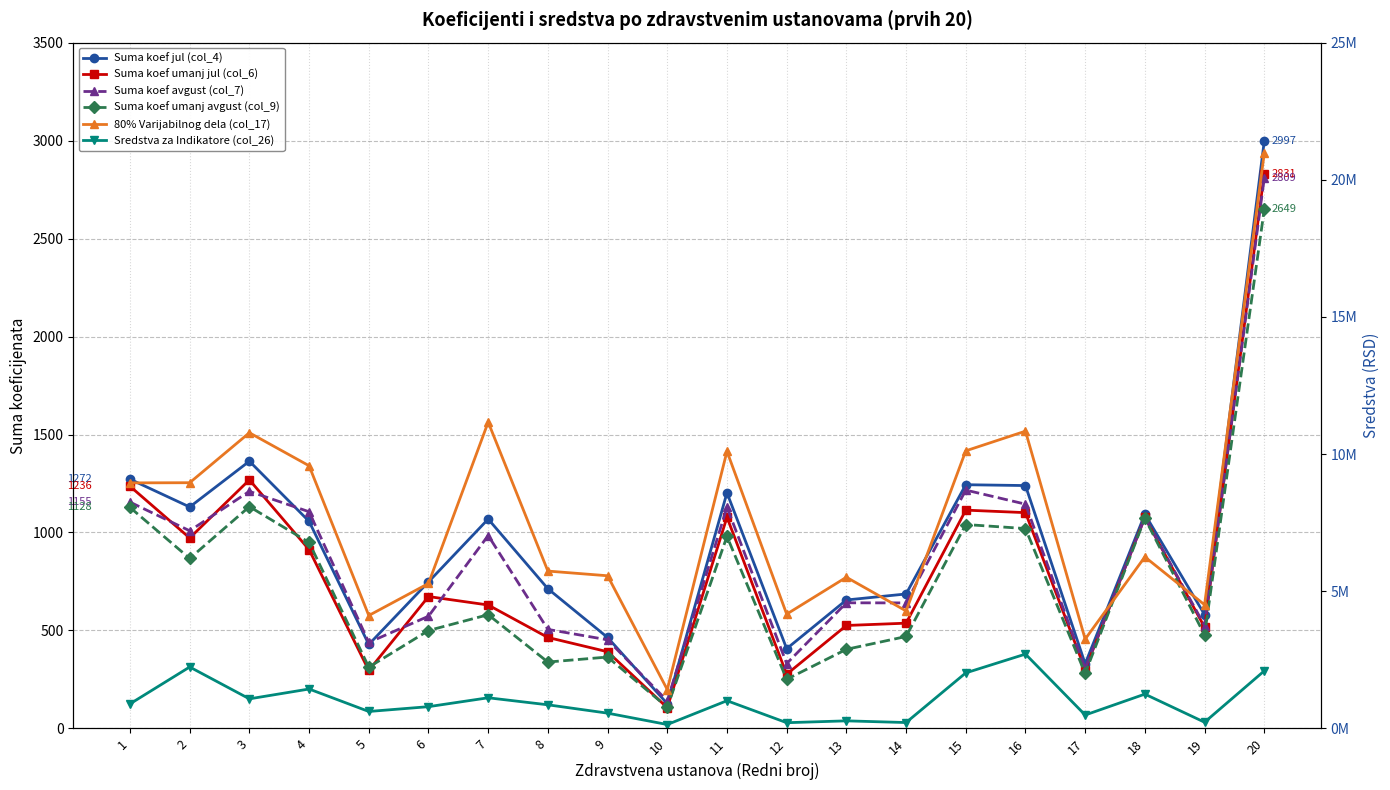

Is it true that Suma koef avgust (col_7) equals 984.4 at 7?

True